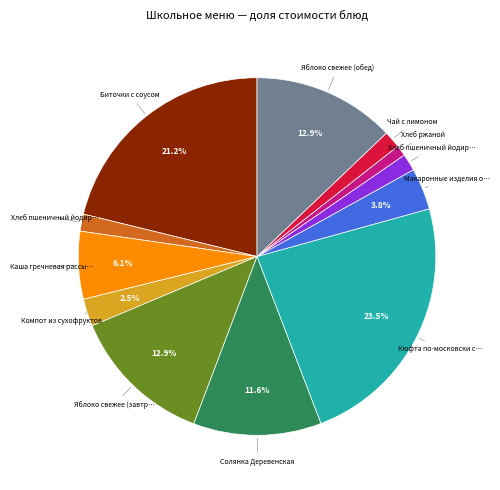

Is there a majority slice in this chart?

No